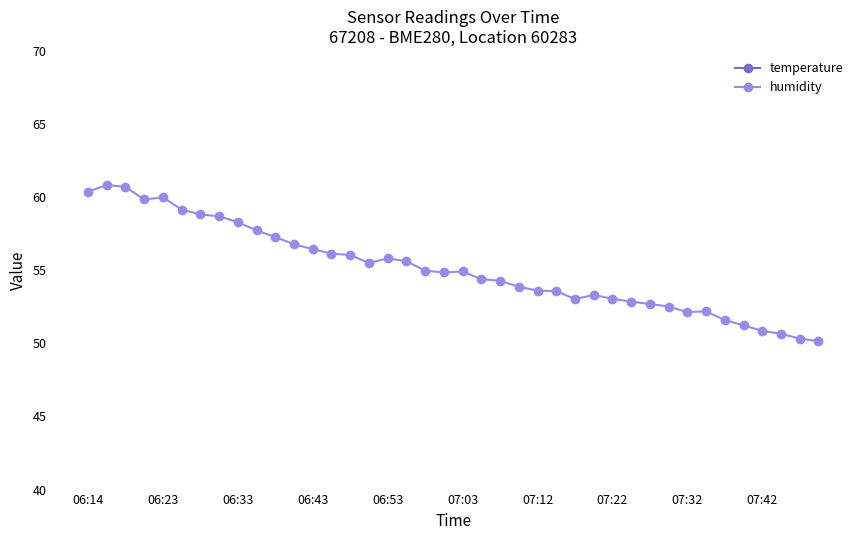

The value of humidity at 07:03 is 54.9. True or false?

True